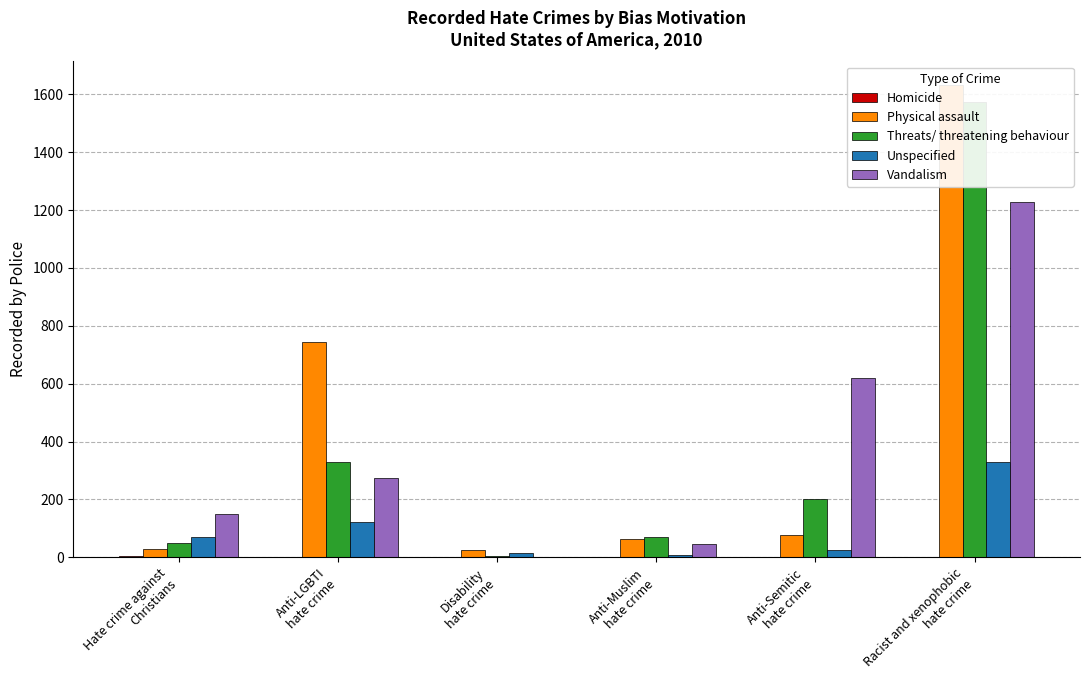

Is it true that Unspecified equals 17 at Anti-Semitic
hate crime?

False